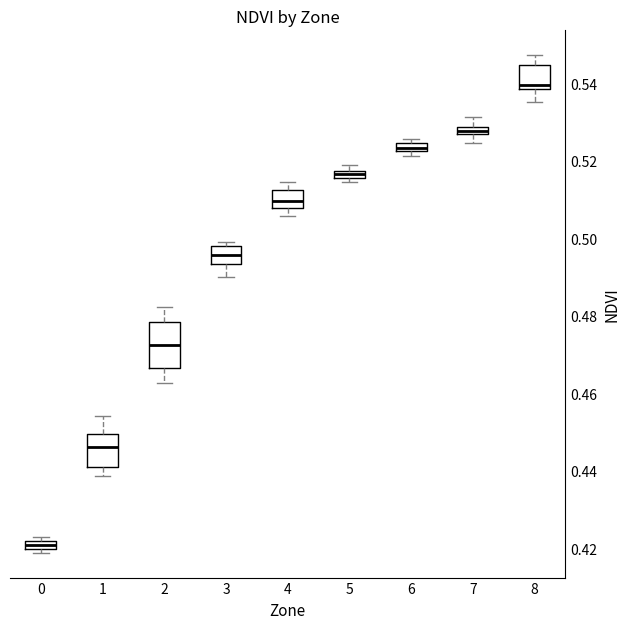

Comparing the boxes themselves (not the whiskers), which one is the tallest?

2